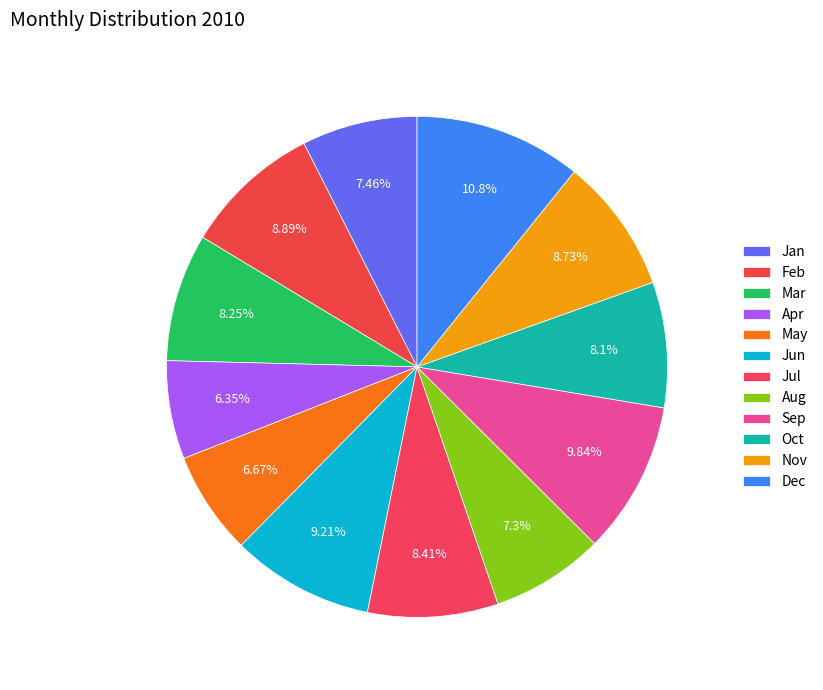

Rank the categories by value from lowest to highest.

Apr, May, Aug, Jan, Oct, Mar, Jul, Nov, Feb, Jun, Sep, Dec